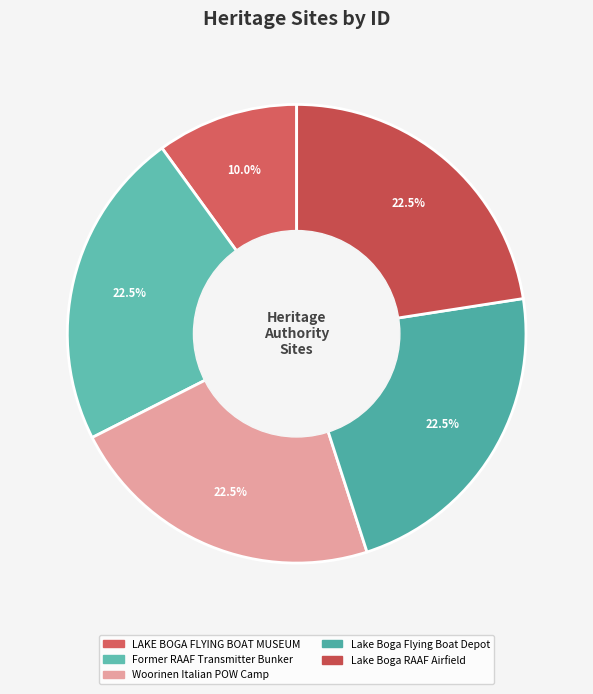

Does Lake Boga Flying Boat Depot represent more than half of the total?

No